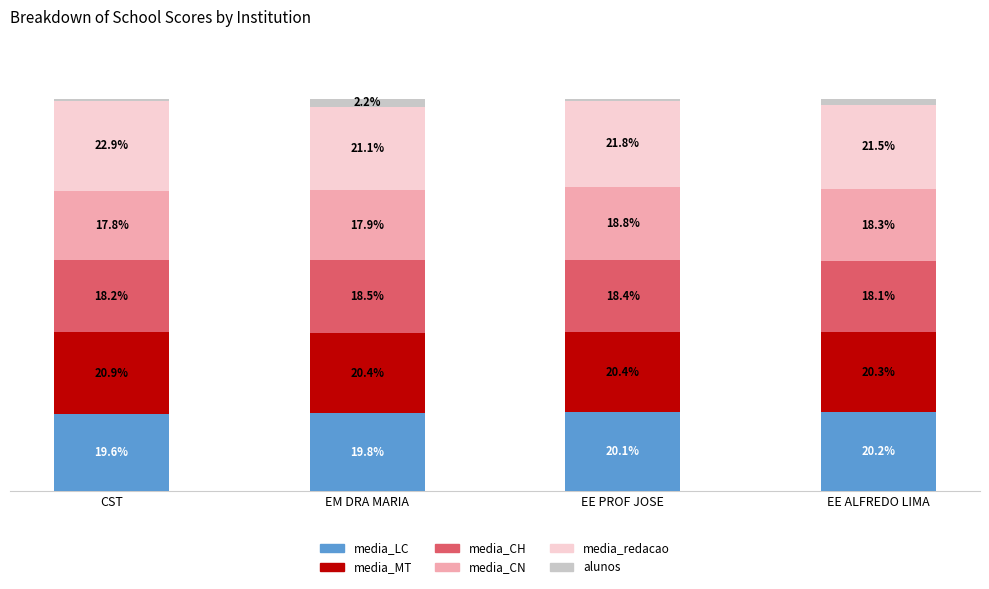

At which label does media_LC reach its peak?

EE ALFREDO LIMA